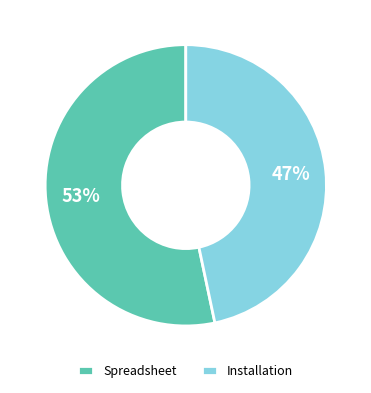

Which has a higher value, Installation or Spreadsheet?

Spreadsheet